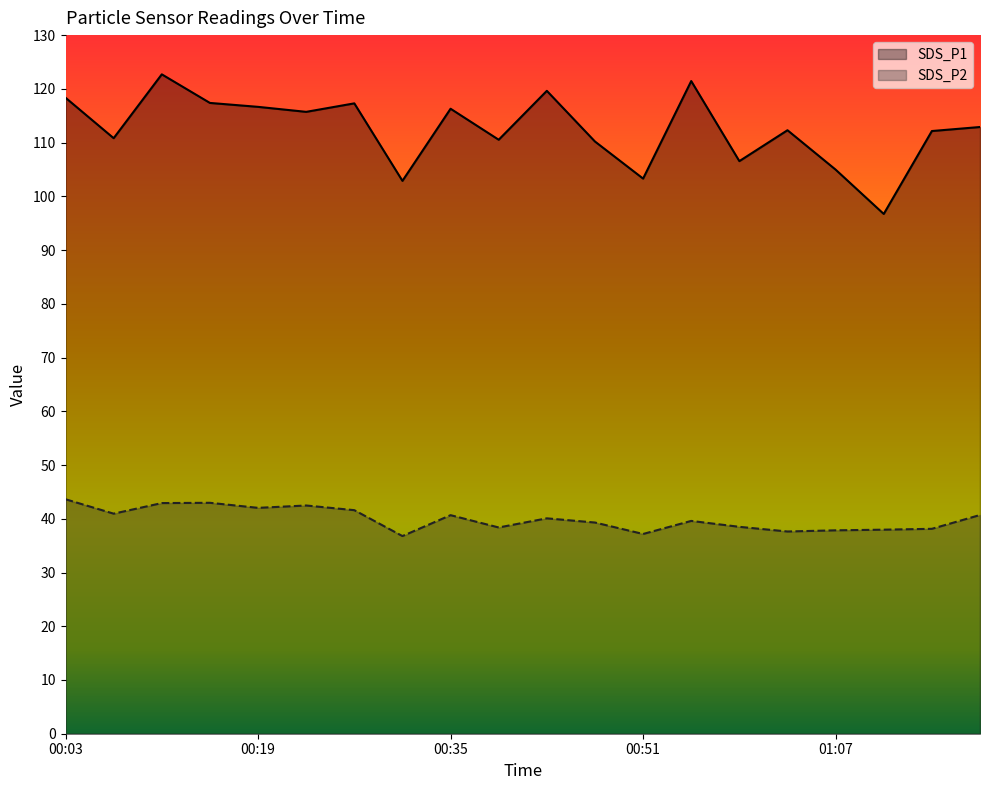

True or false: SDS_P1 and SDS_P2 cross at least once.

False